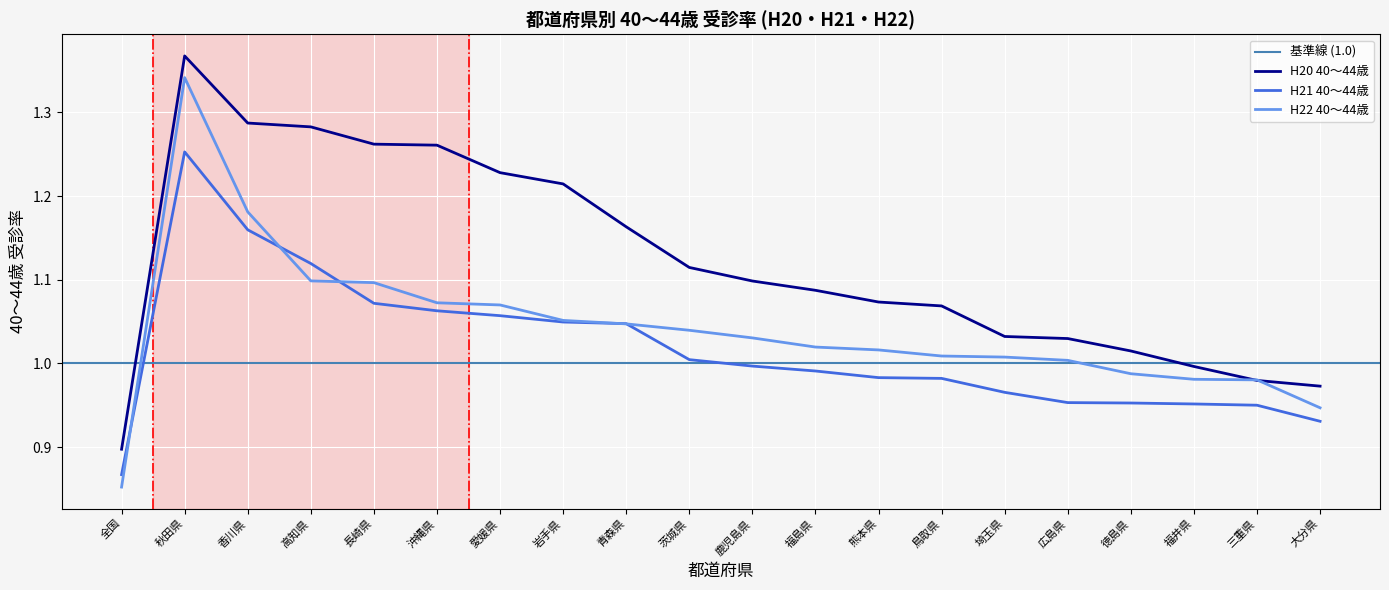

How many data points does each series have?

20